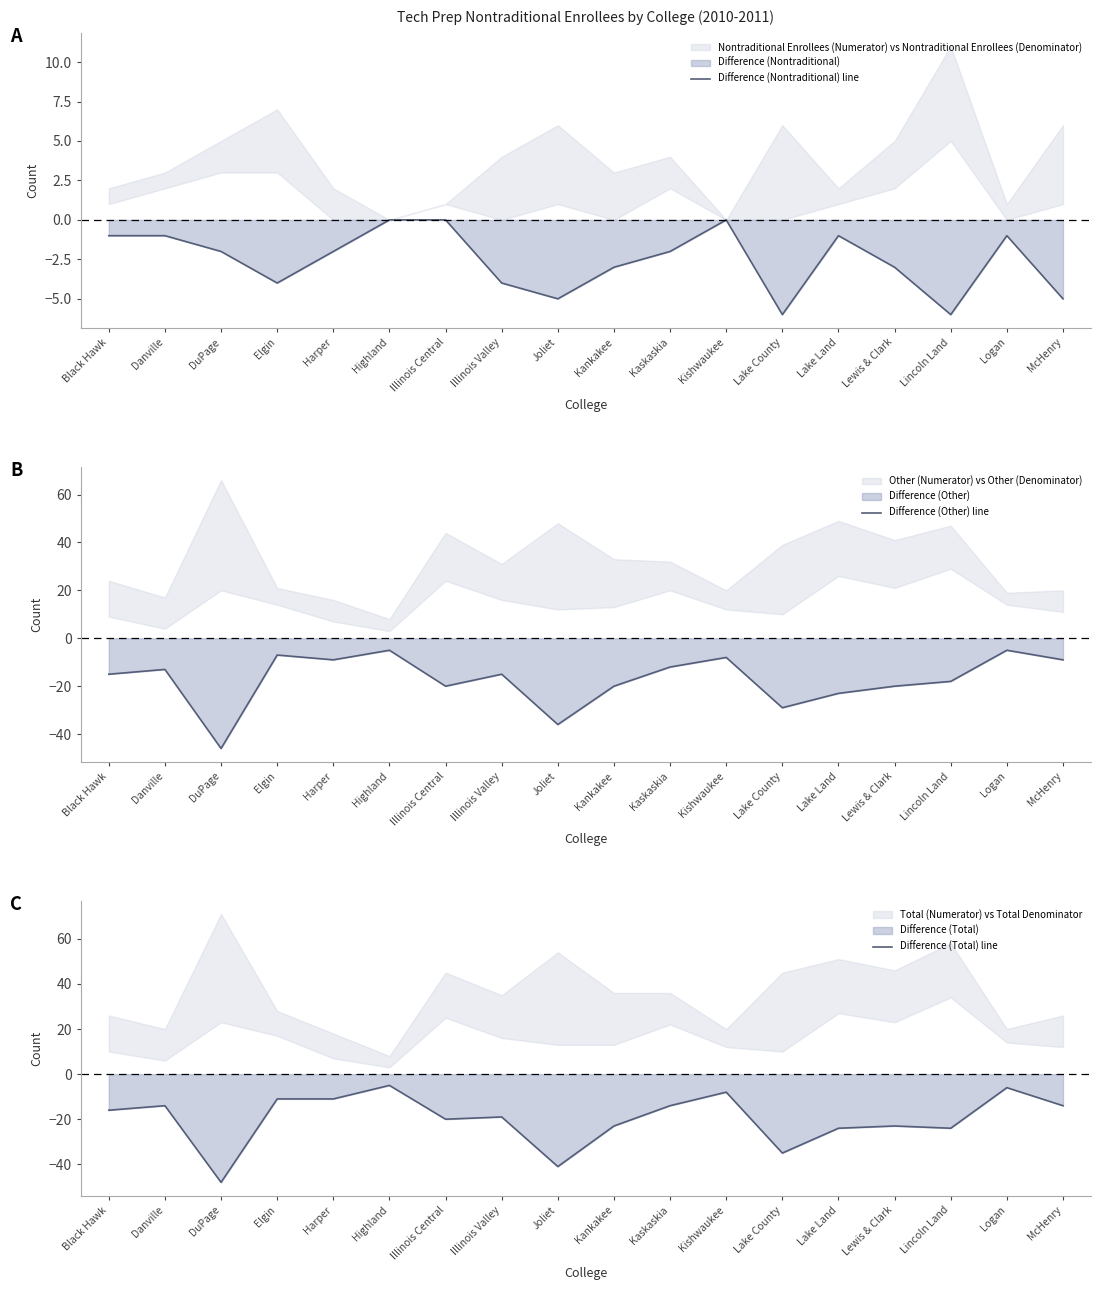

Is it true that Difference (Nontraditional) line equals 0 at Highland?

True